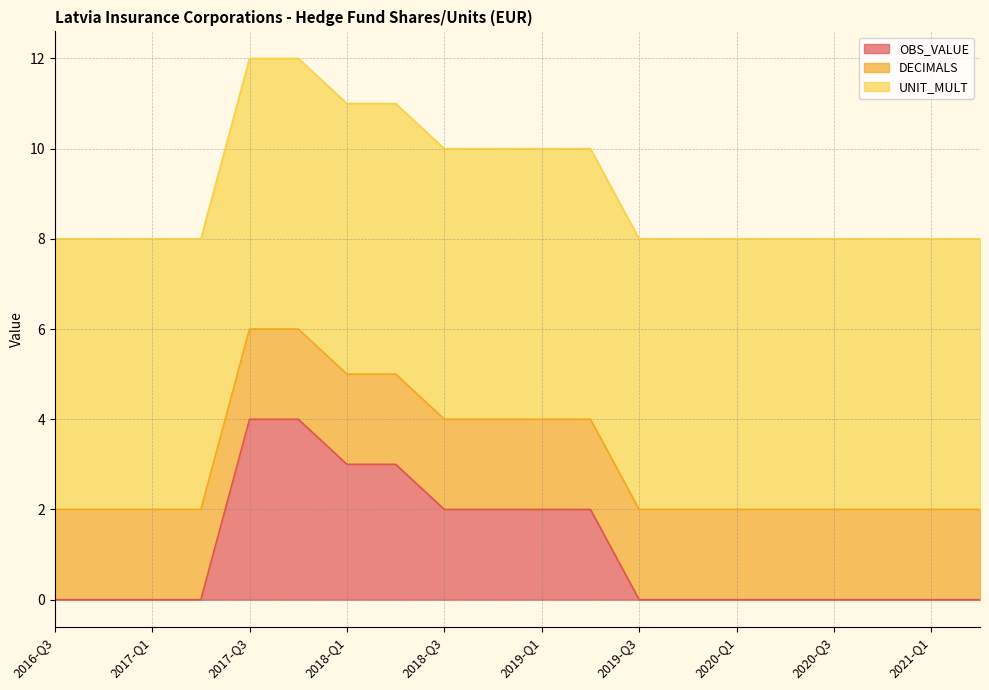

Which series has the widest spread of values?

OBS_VALUE